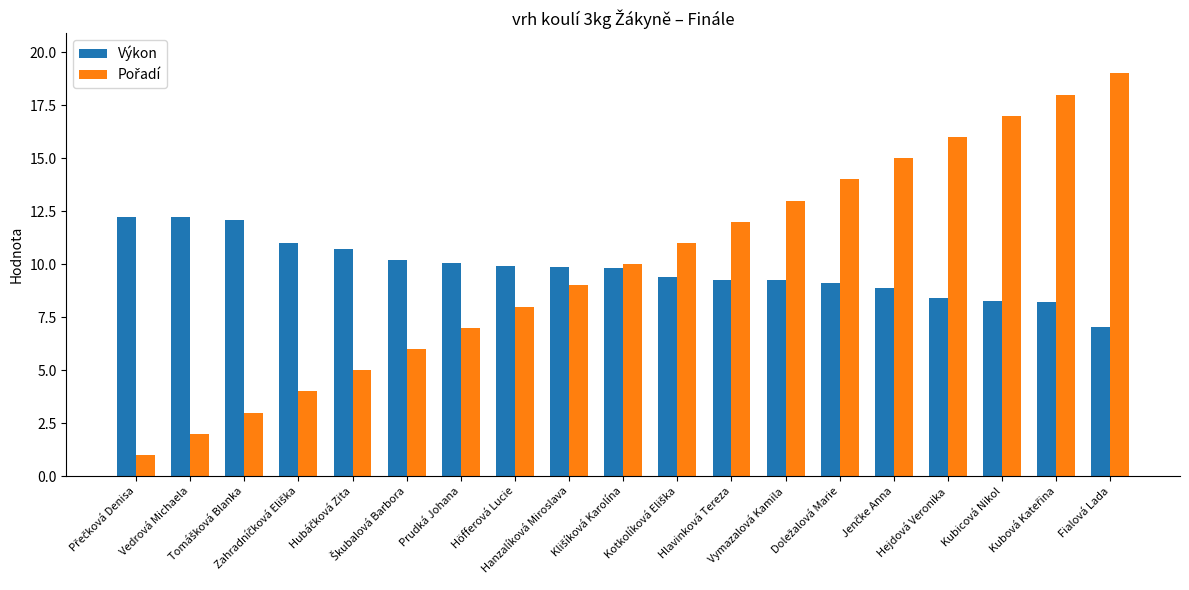

What is the sum of all Výkon values?

186.0